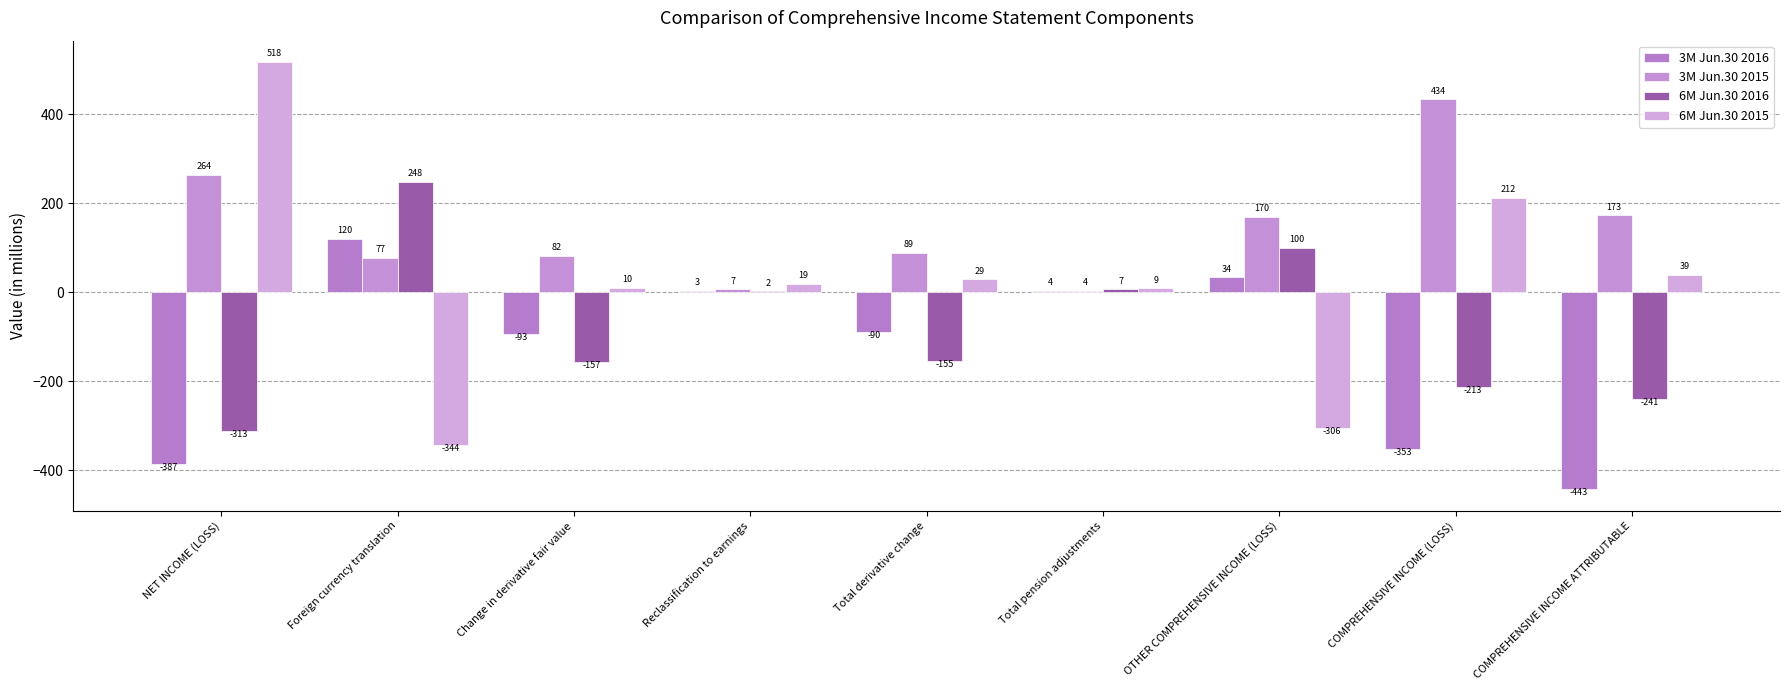

What is the spread (max minus min) of values at Total pension adjustments?

5